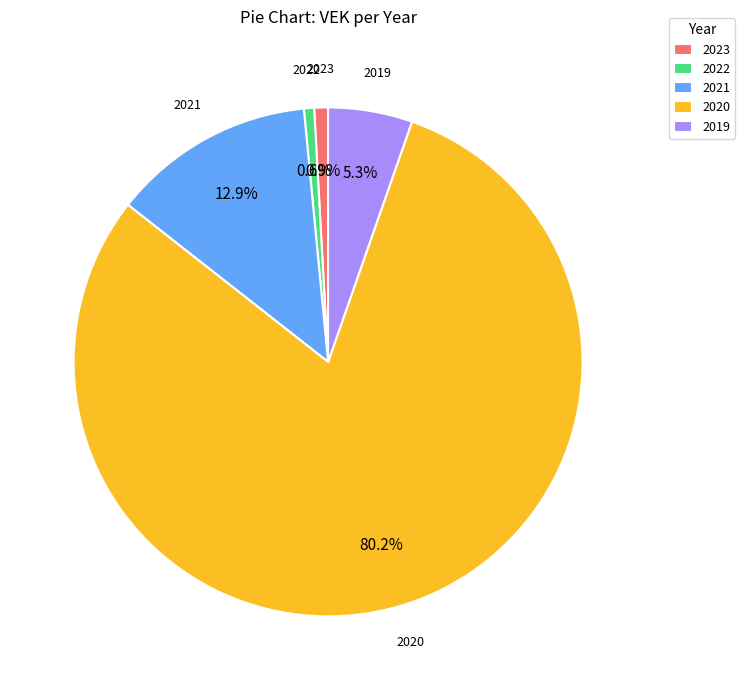

To the nearest percent, what is the difference between the largest and smallest slice percentages?

80%